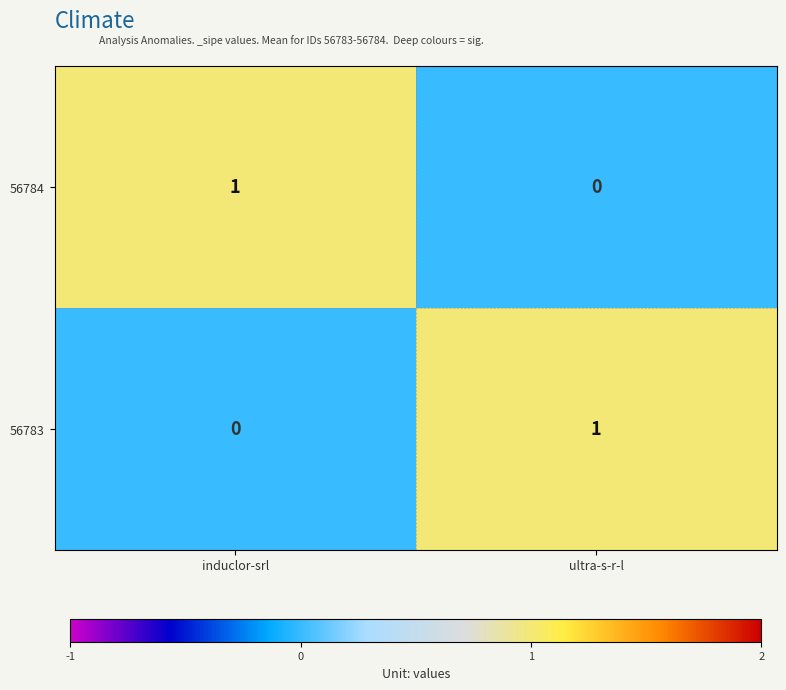

Where is 56784 nearest to the value 0?

ultra-s-r-l